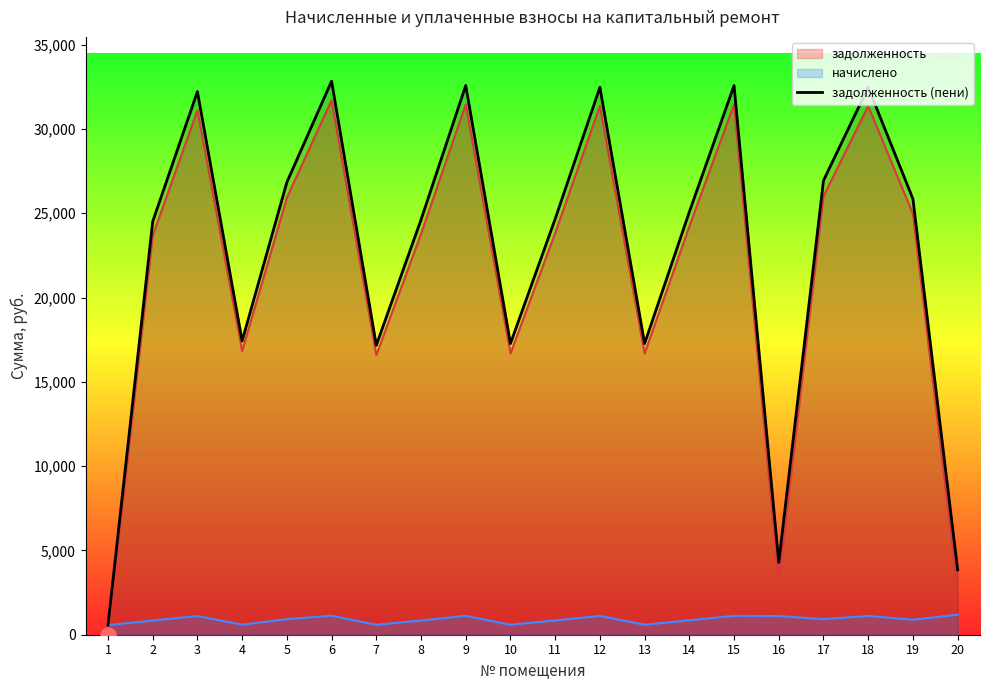

Approximately how many times larger is the value at 16 compared to 12?

0.1